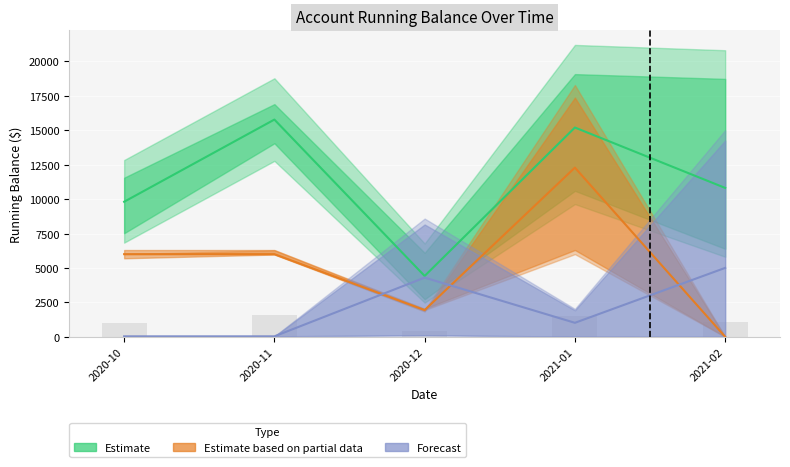

At which label does Running Bal. High reach its minimum?

2020-12